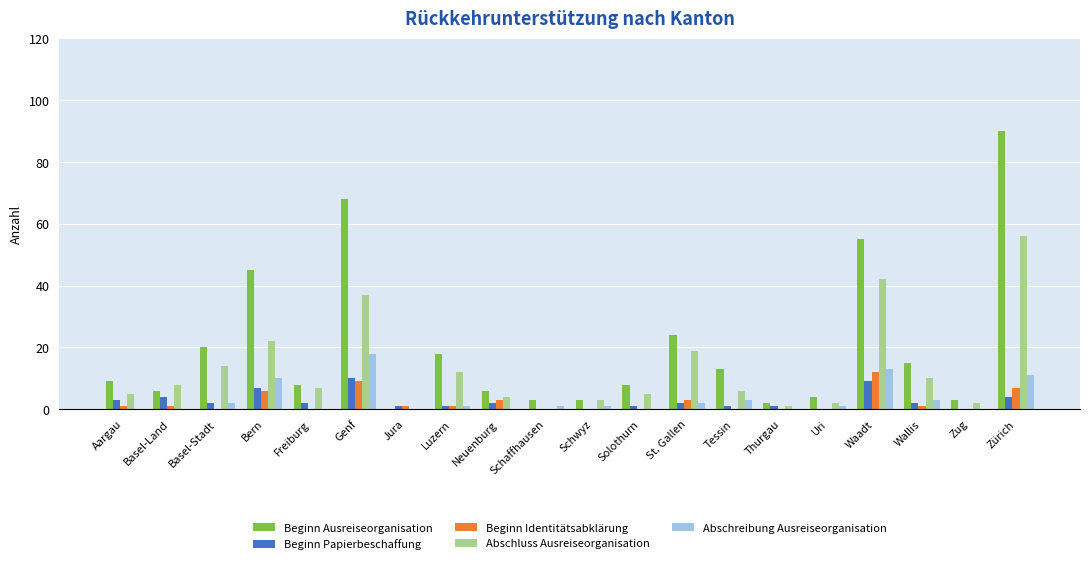

True or false: Abschreibung Ausreiseorganisation has a value of 18 at Genf.

True